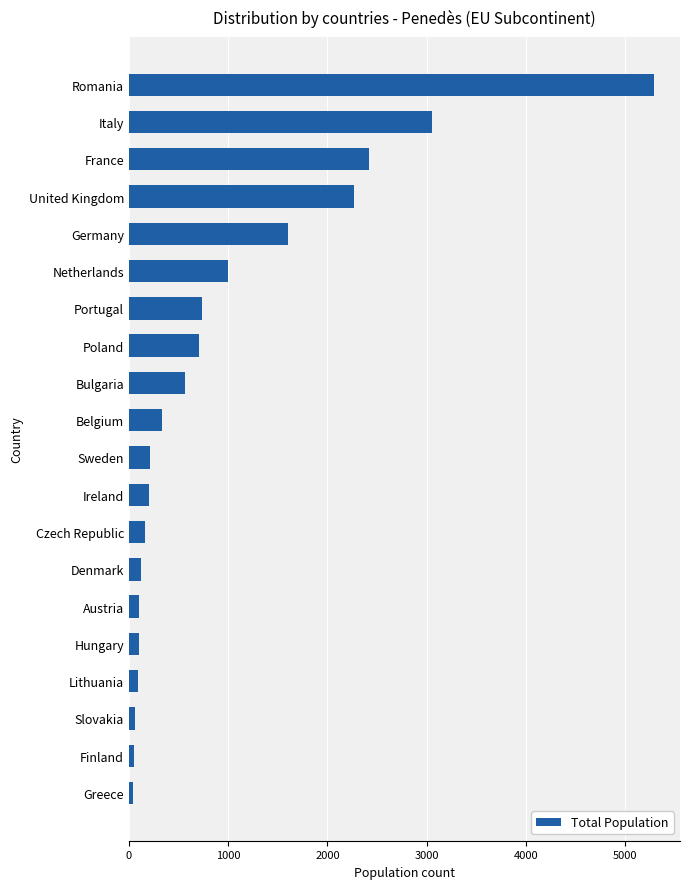

What is the average value?

957